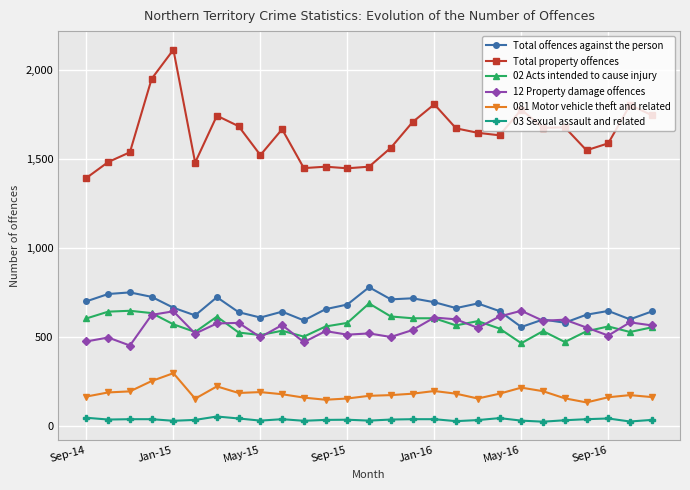

Does the chart display data point markers on the line(s)?

Yes